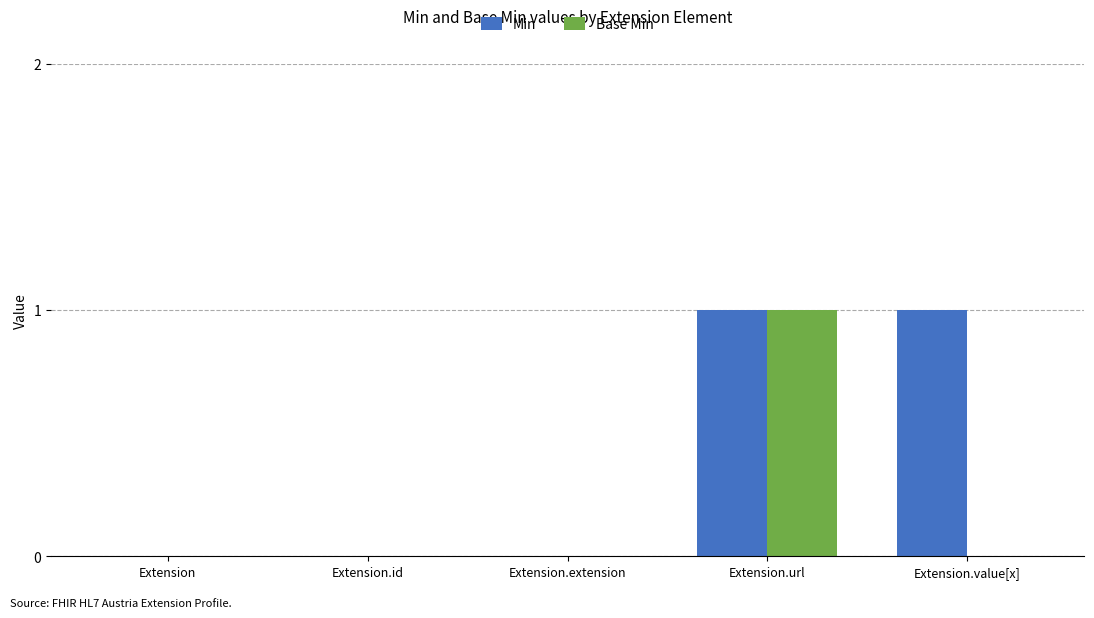

Reading left to right, transcribe all the data shown in this chart.

Min: 0	0	0	1	1
Base Min: 0	0	0	1	0